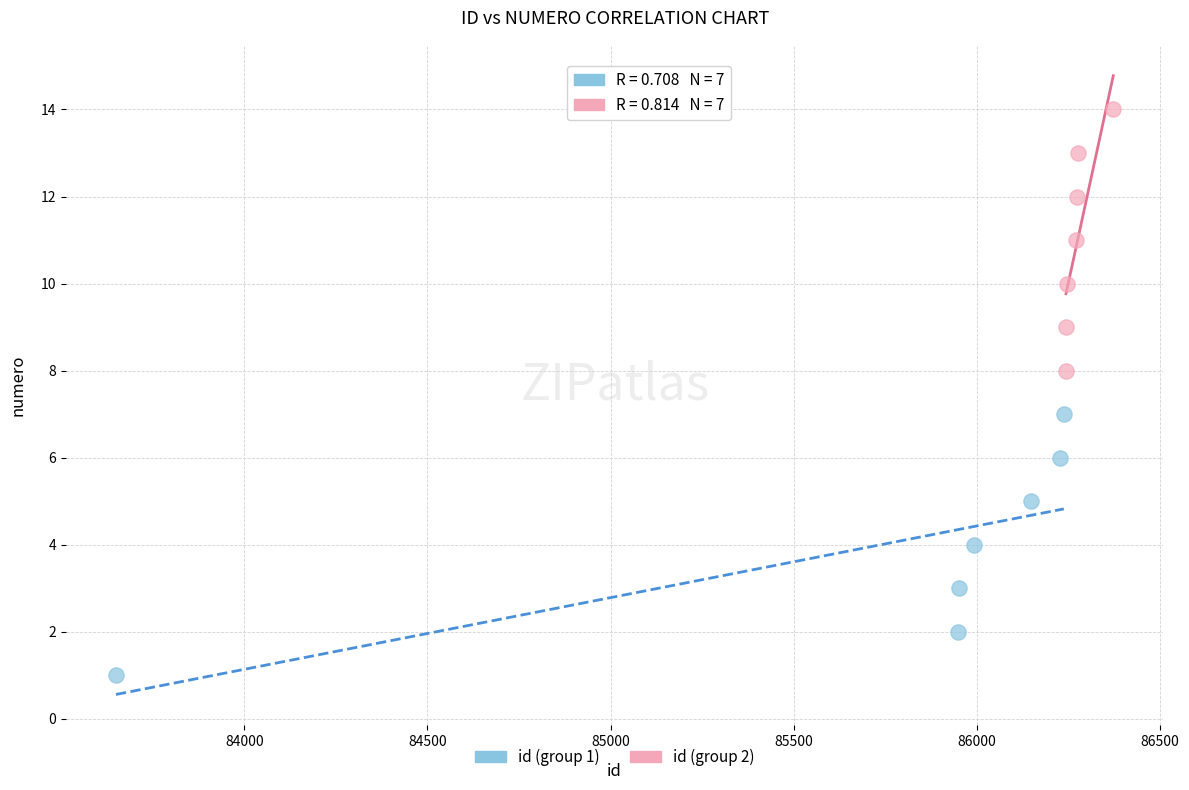

Which series contains the lowest Y value?

id (group 1)